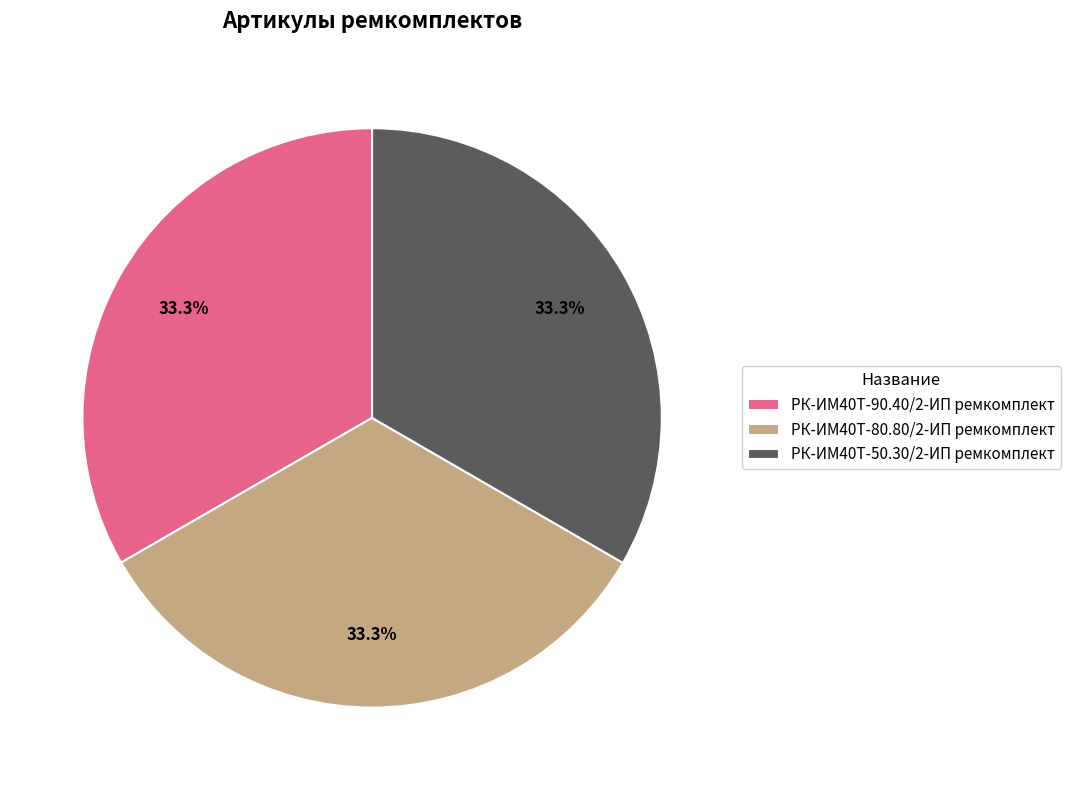

Is there any slice that represents more than half of the pie?

No